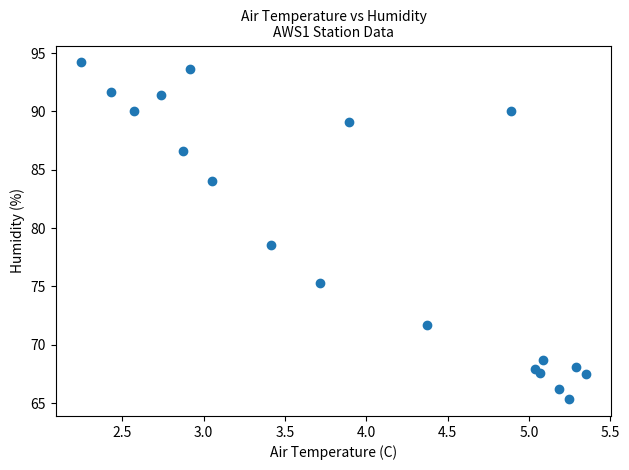

What is the range of X values (max minus min)?

3.1